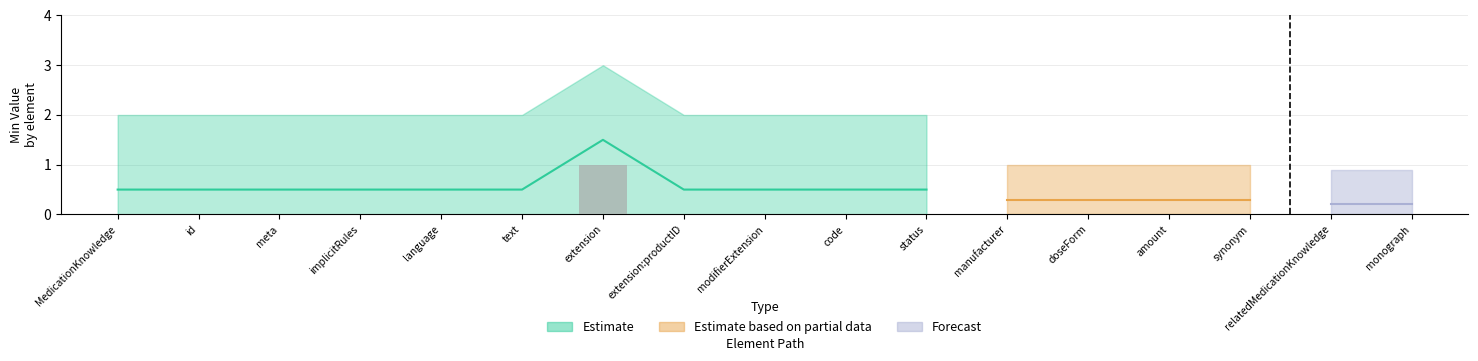

What is the label of the 14th bar from the left?

amount